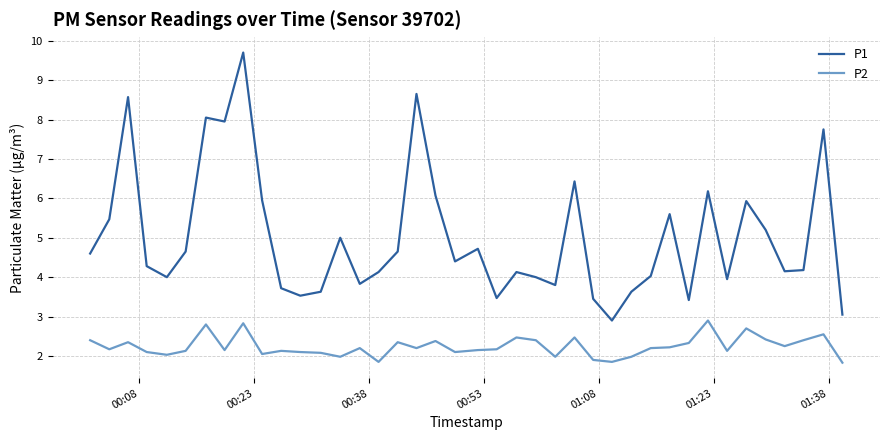

Which series has the largest total across all categories?

P1